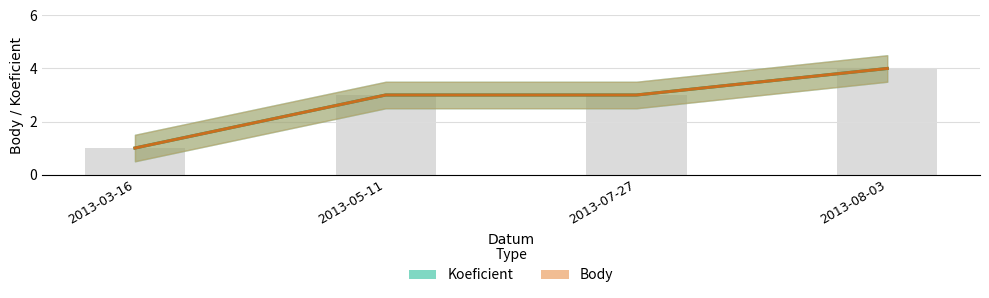

At how many categories does at least one series exceed 3?

1